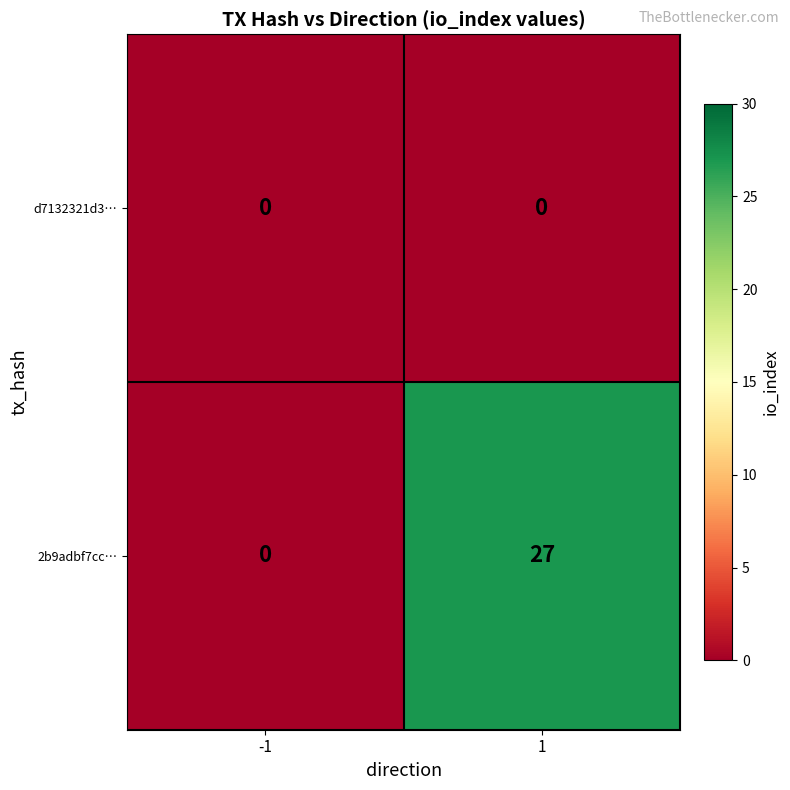

True or false: 2b9adbf7cc… has a value of -18 at -1.

False